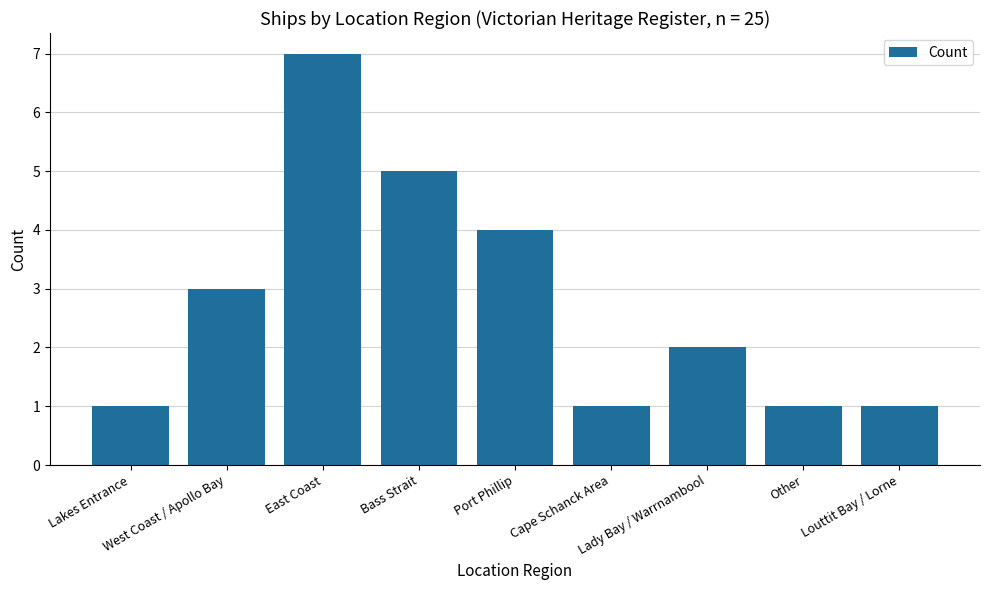

Are the bars horizontal?

No